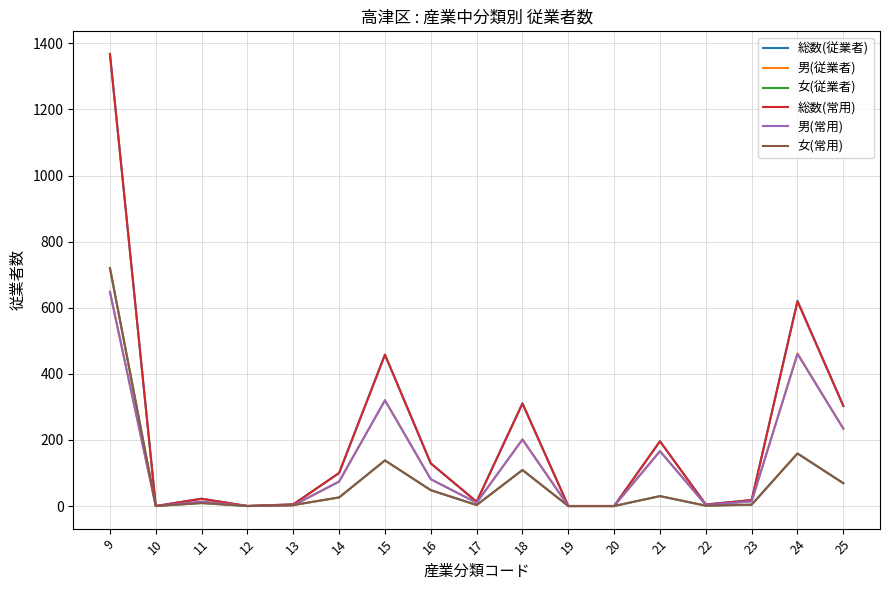

After their last crossing, which series has the higher values: 女(常用) or 男(従業者)?

男(従業者)